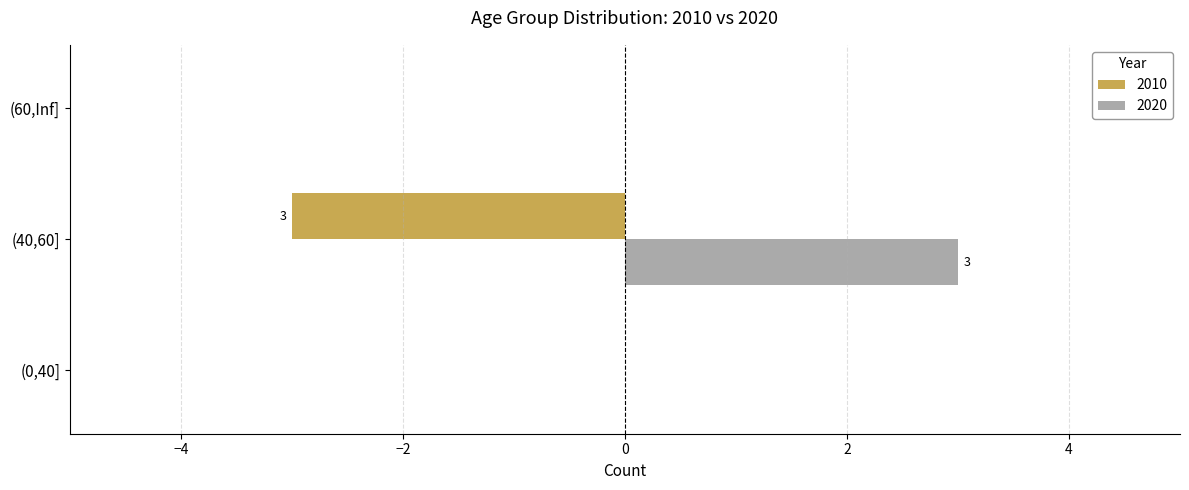

What is the maximum value shown in the chart?

3